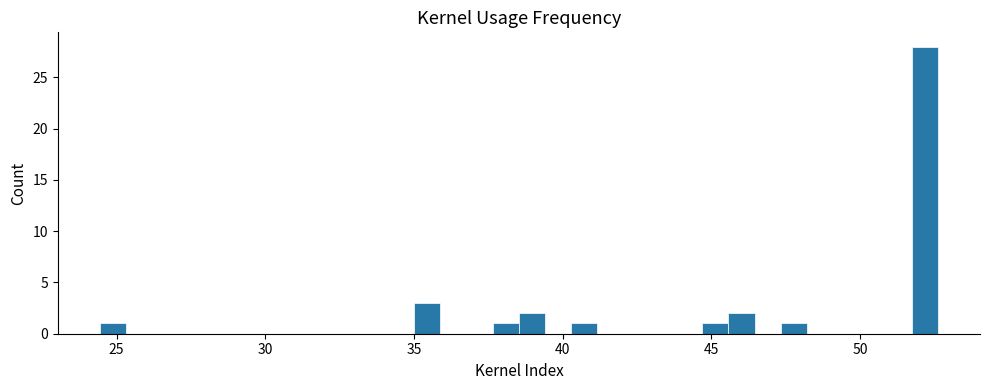

Read against the x-axis, roughly where is the centre of the tallest bar?

52.0